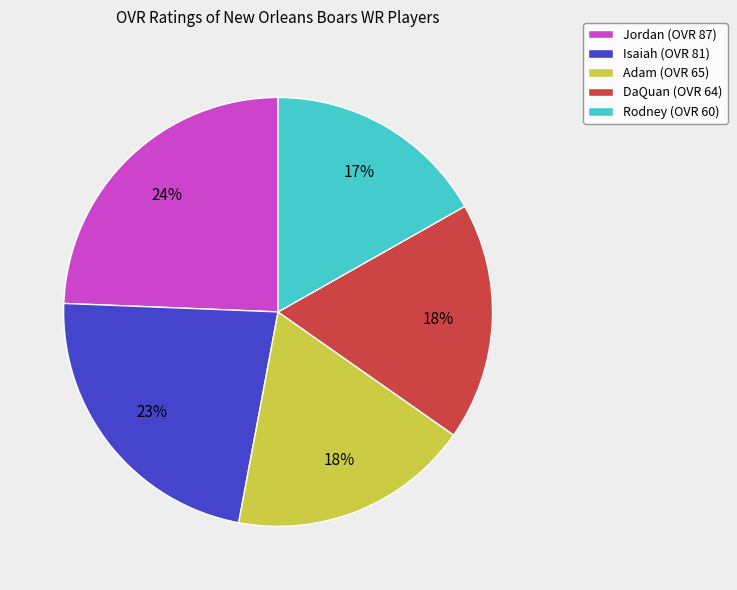

To the nearest percent, what percentage of the pie is DaQuan?

18%